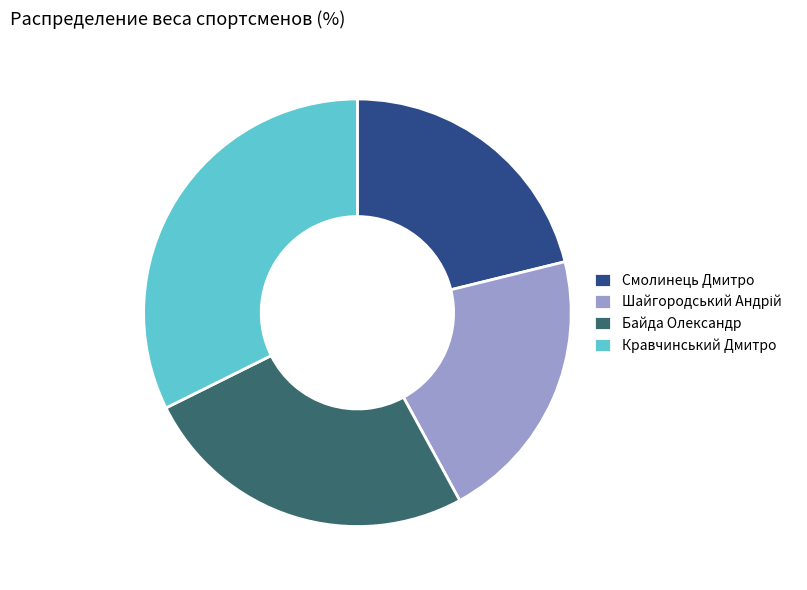

How many slices are in this pie chart?

4